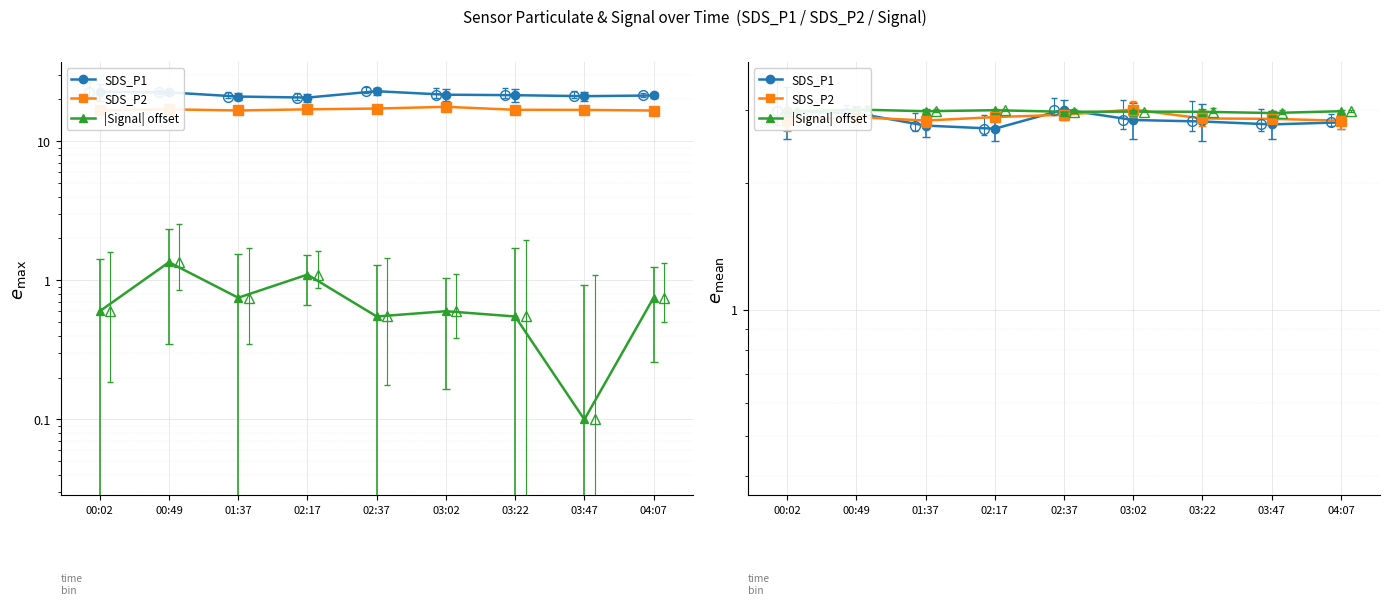

Reading left to right, transcribe all the data shown in this chart.

SDS_P1: 3.0	2.9	2.7	2.7	3.0	2.8	2.8	2.8	2.8
SDS_P2: 2.8	2.9	2.8	2.9	2.9	3.0	2.9	2.9	2.8
|Signal| offset: 3.0	3.0	3.0	3.0	3.0	3.0	3.0	2.9	3.0